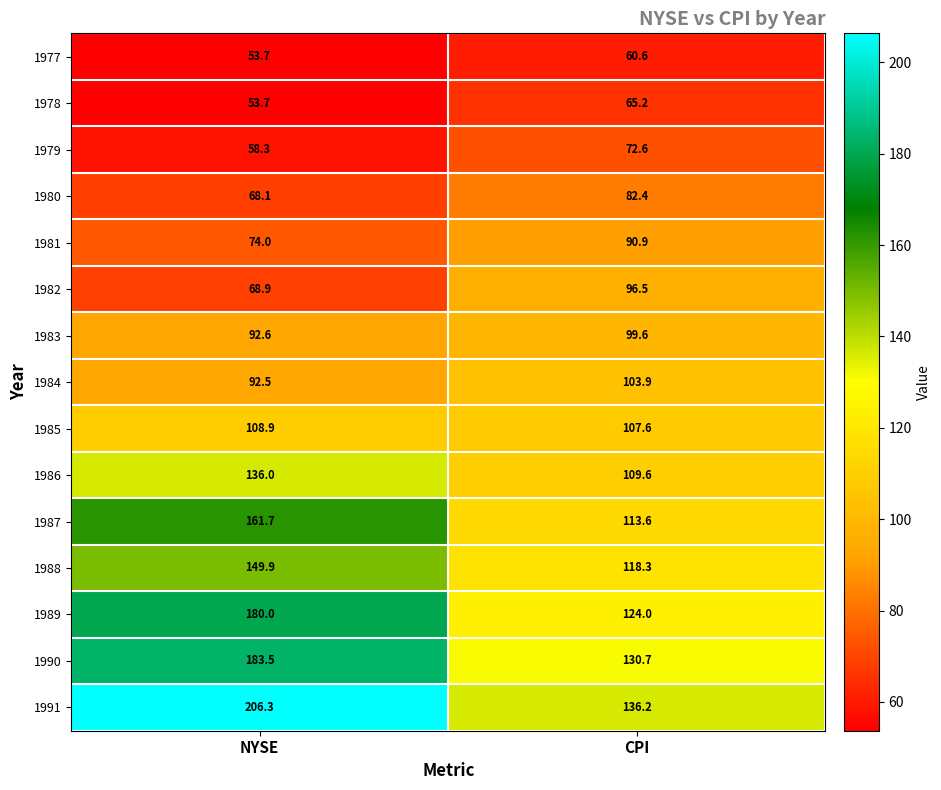

The value of 1984 at NYSE is 92.5. True or false?

True